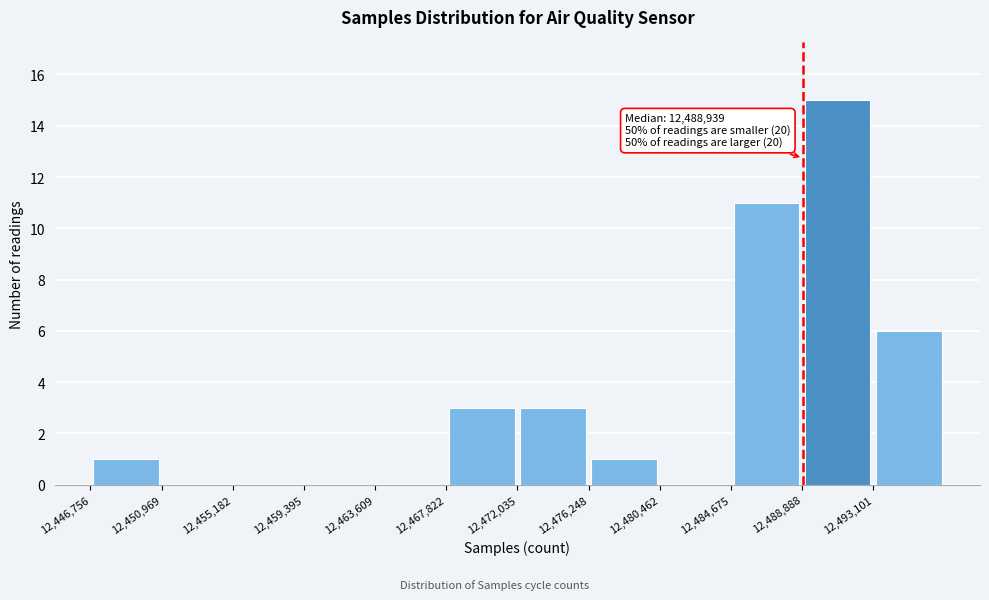

Over which range of the x-axis is the bar tallest?

12489000 to 12493000